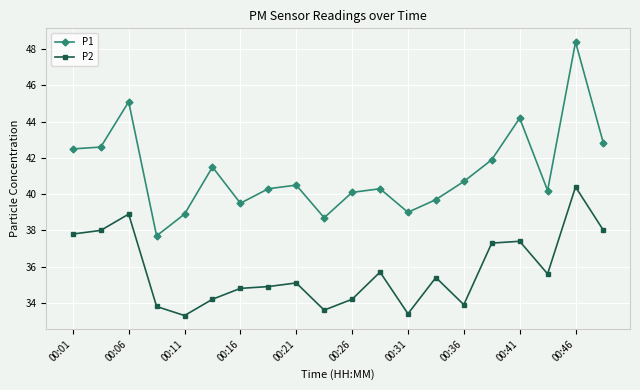

What is the maximum value for P1?

48.4